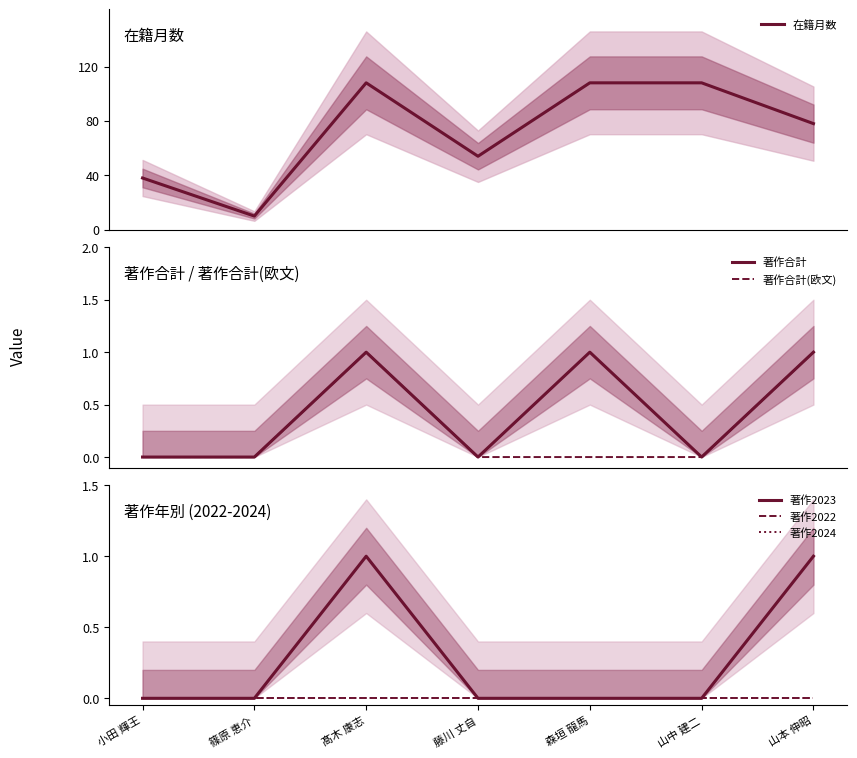

At which label does 著作合計(欧文) reach its peak?

髙木 康志